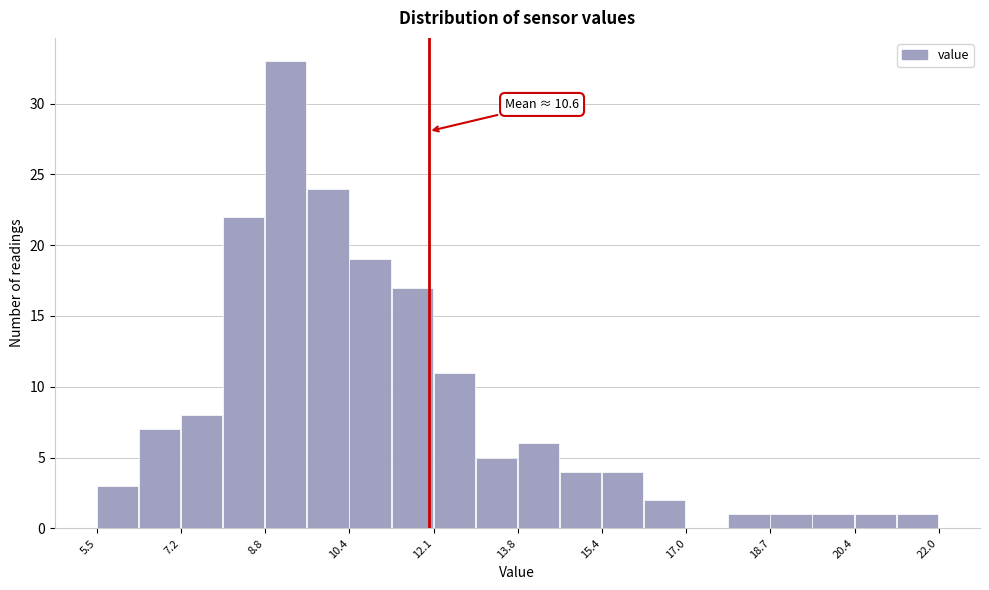

Over which range of the x-axis is the bar tallest?

8.8 to 9.6